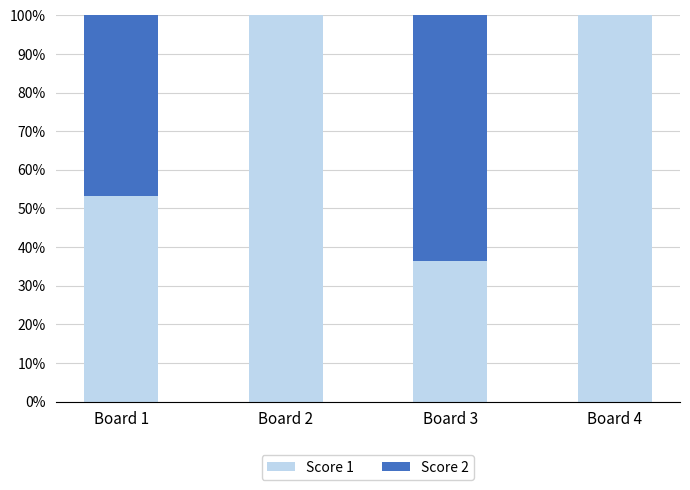

True or false: Score 1 has a value of 31.8 at Board 1.

False